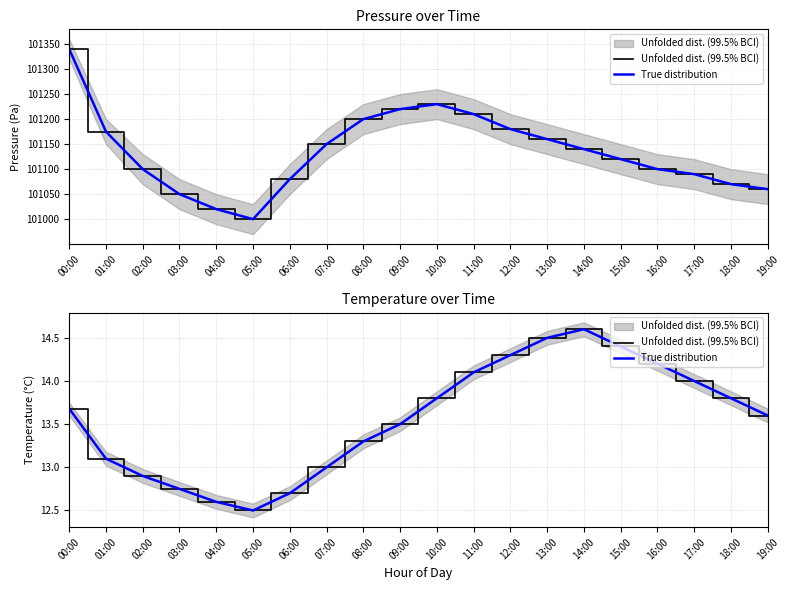

What are all the series names shown in the legend?

Unfolded dist. (99.5% BCI), True distribution